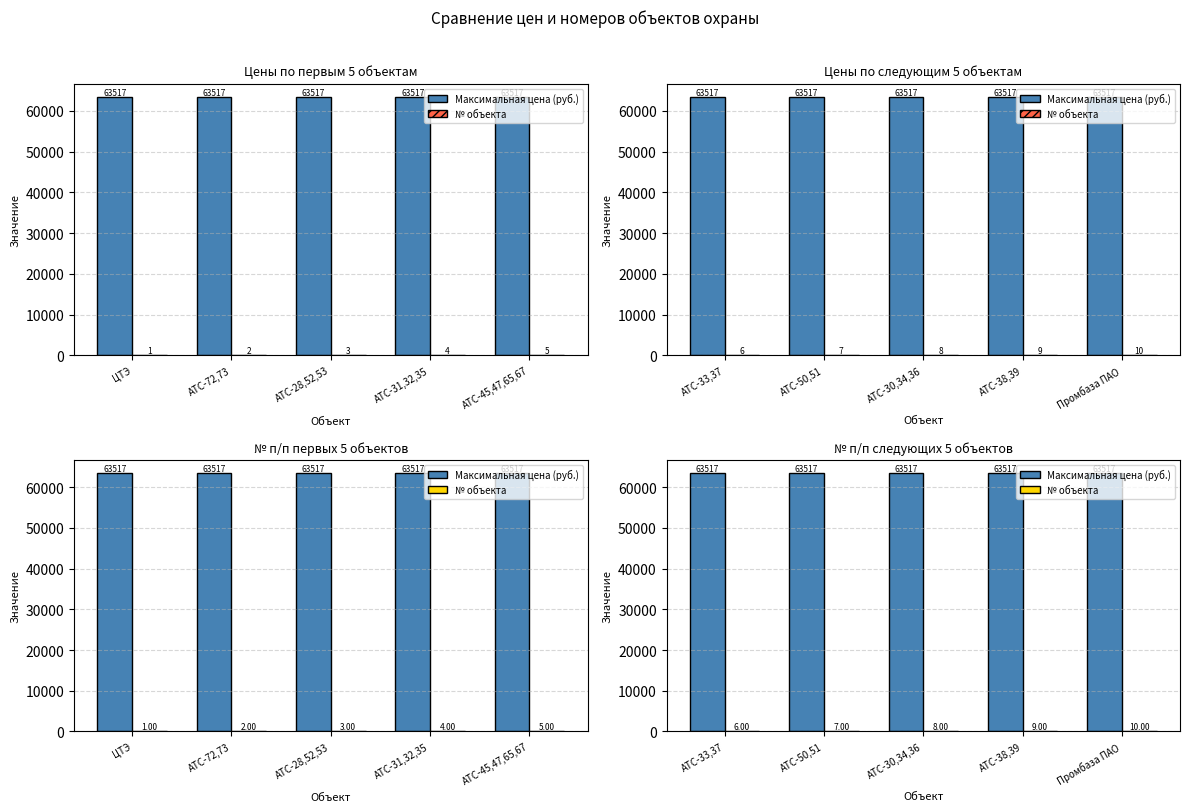

Is the value of № объекта at АТС-30,34,36 greater than the value of Максимальная цена (руб.) at АТС-33,37?

No